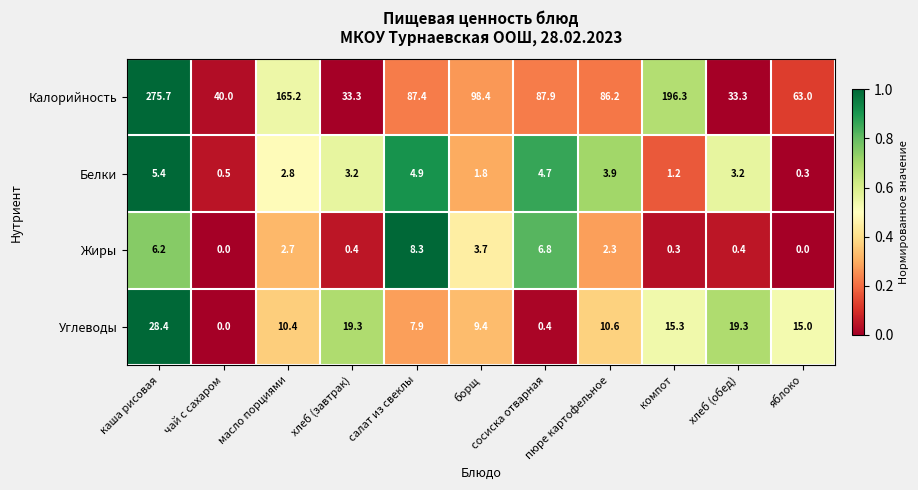

True or false: Белки has a value of 2.8 at масло порциями.

True